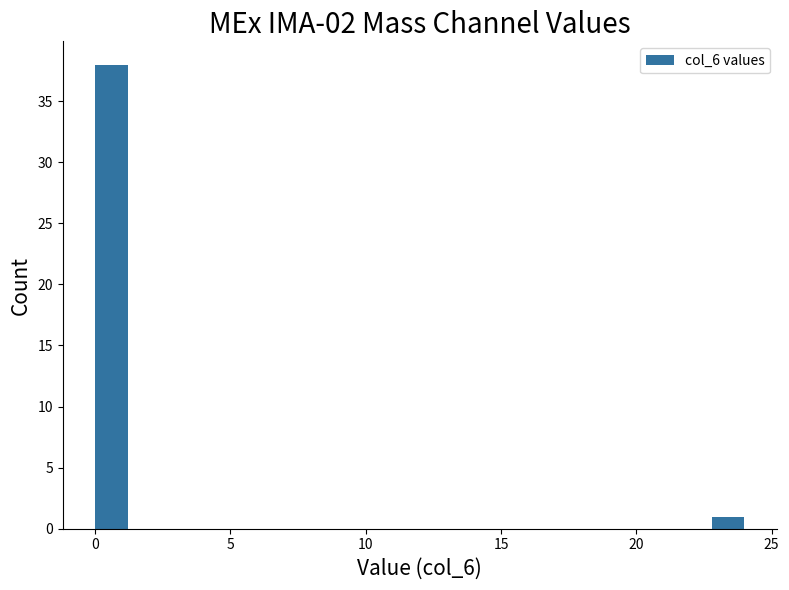

Read against the x-axis, roughly where is the centre of the tallest bar?

0.5